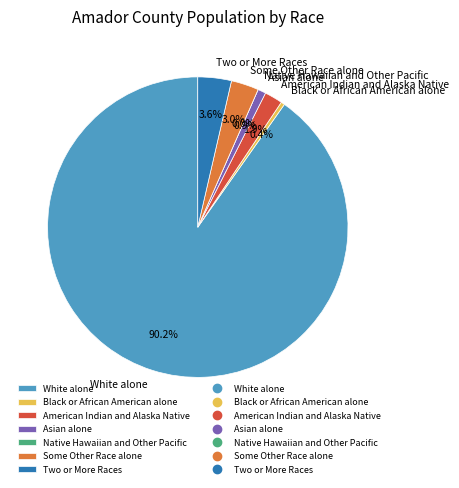

Does White alone account for over 50% of the chart?

Yes